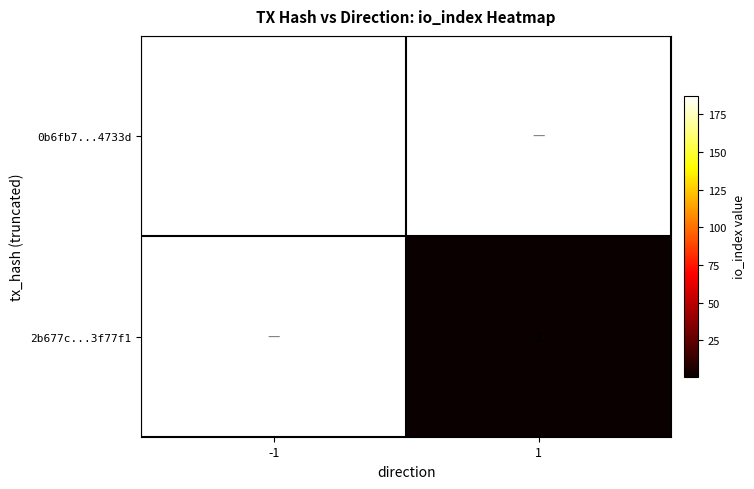

At how many categories does at least one series exceed 25?

1